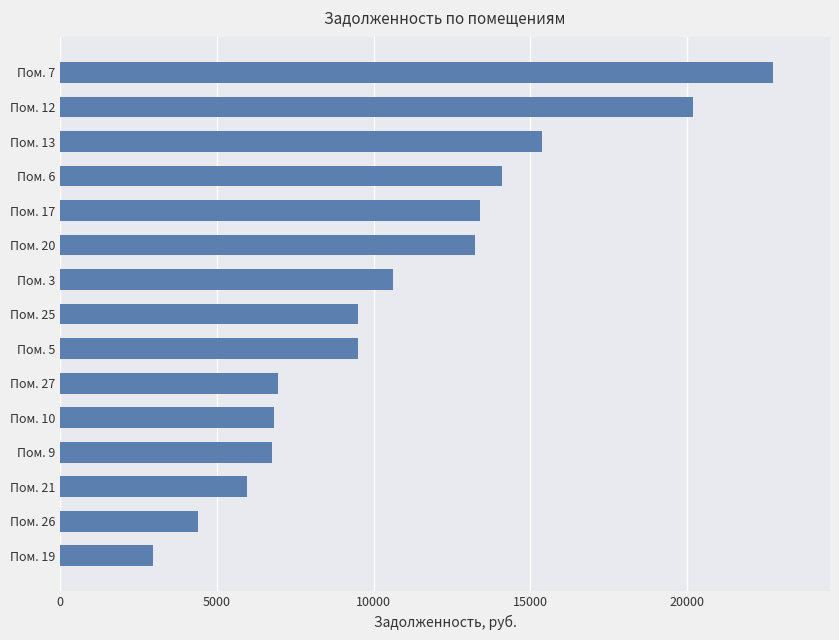

What is the sum of all values?

162533.4